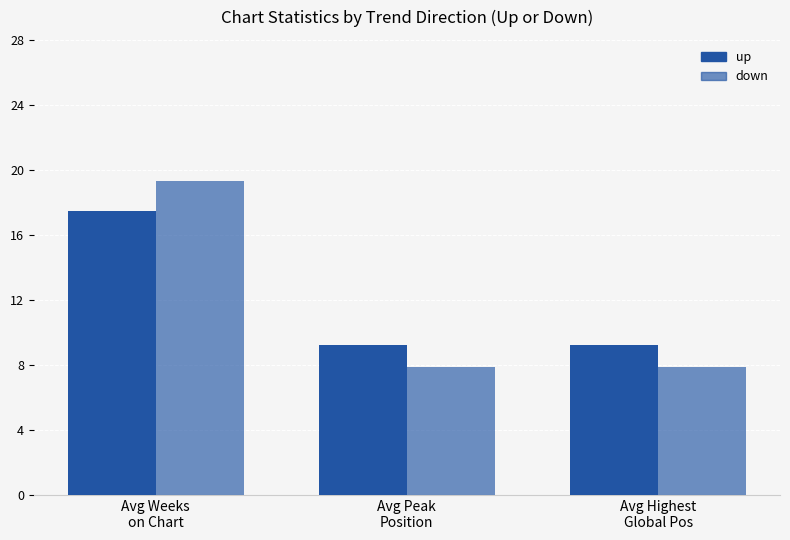

Is the value of down at Avg Weeks
on Chart greater than the value of up at Avg Weeks
on Chart?

Yes